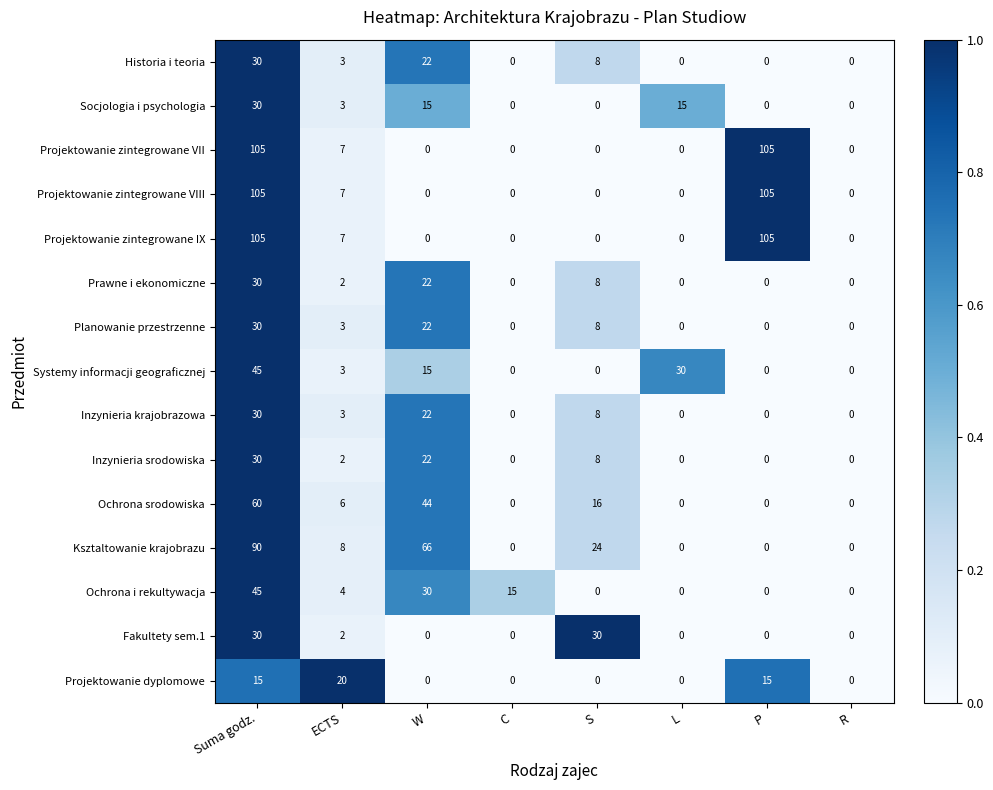

Where does the Socjologia i psychologia series first go above 3?

Suma godz.